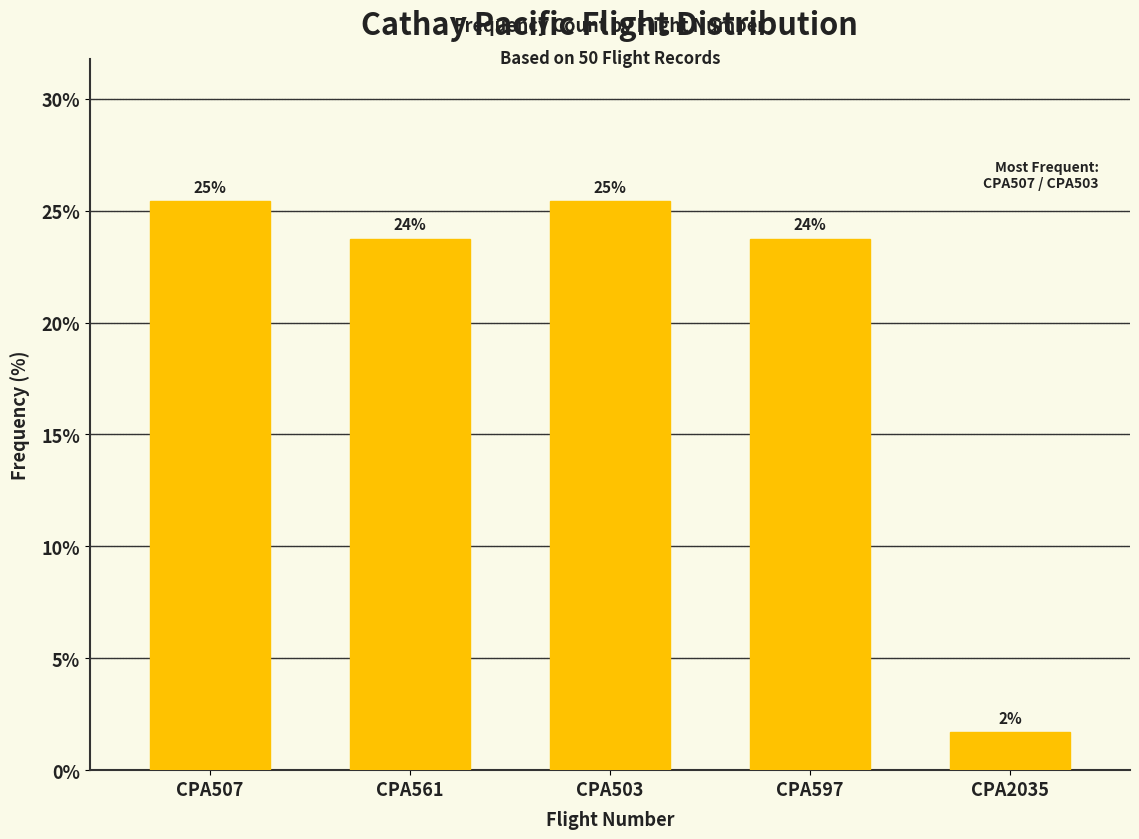

How many bars are there in total?

5